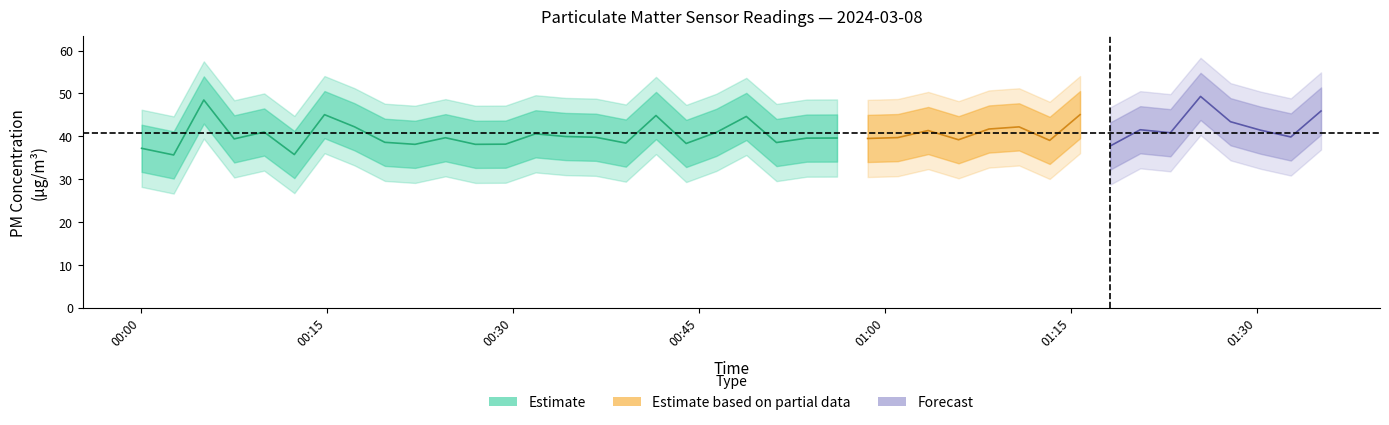

True or false: P1 and P2 cross at least once.

False